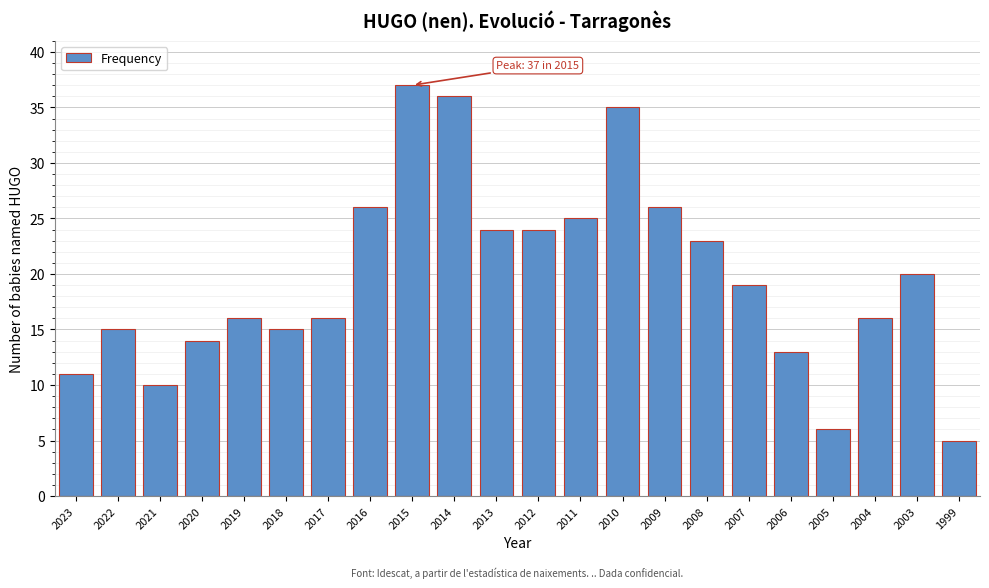

Reading left to right, list all the values displayed in this chart.

11	15	10	14	16	15	16	26	37	36	24	24	25	35	26	23	19	13	6	16	20	5